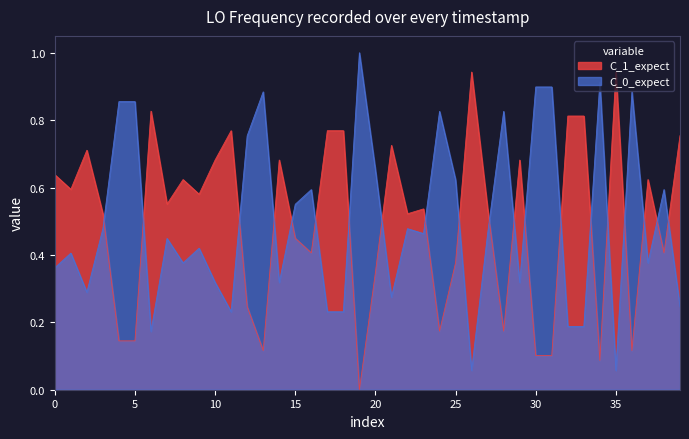

List the series in order of their peak value, highest first.

C_0_expect, C_1_expect